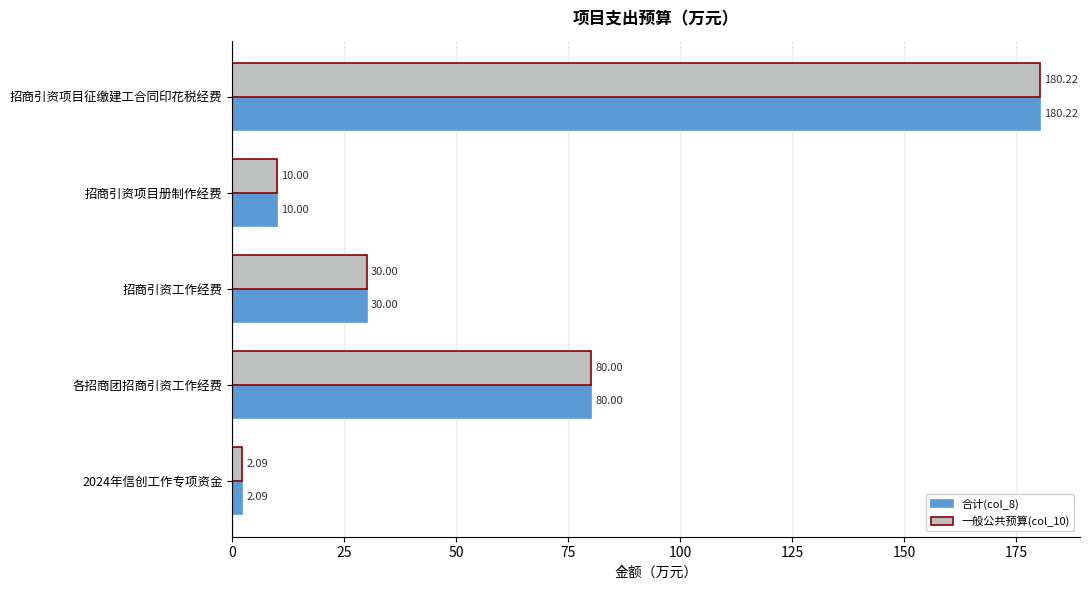

At which label is 合计(col_8) closest to 91?

各招商团招商引资工作经费